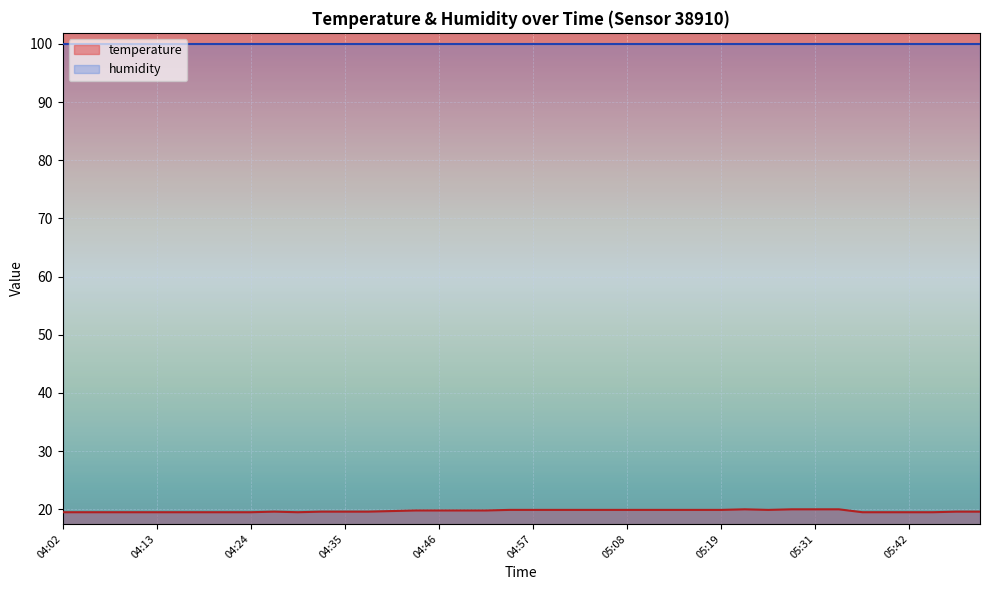

At which category does the chart reach its peak across all series?

05:22